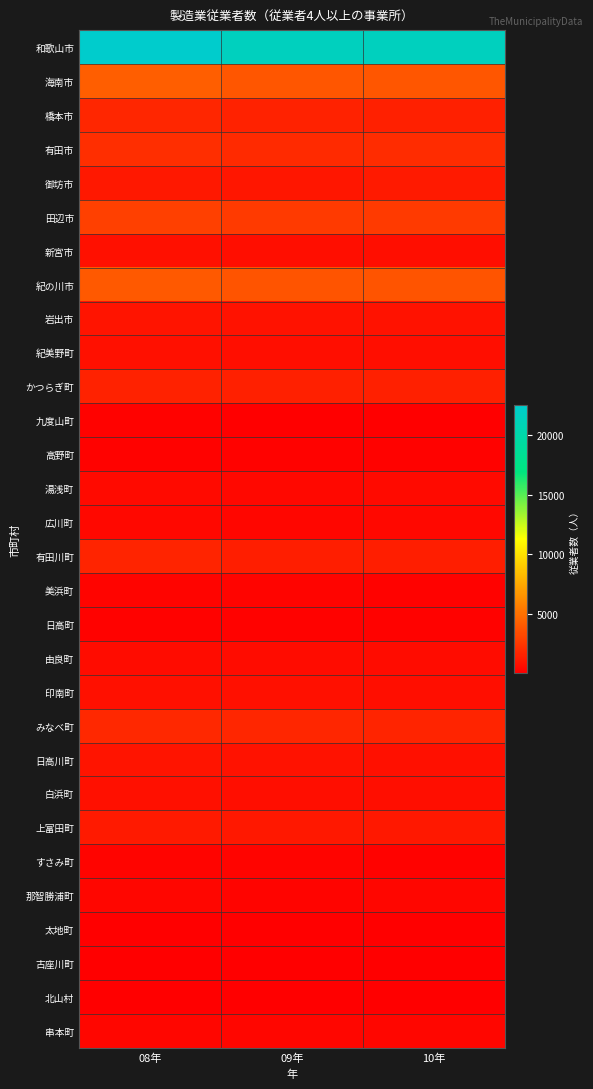

How many distinct data groups are displayed?

30